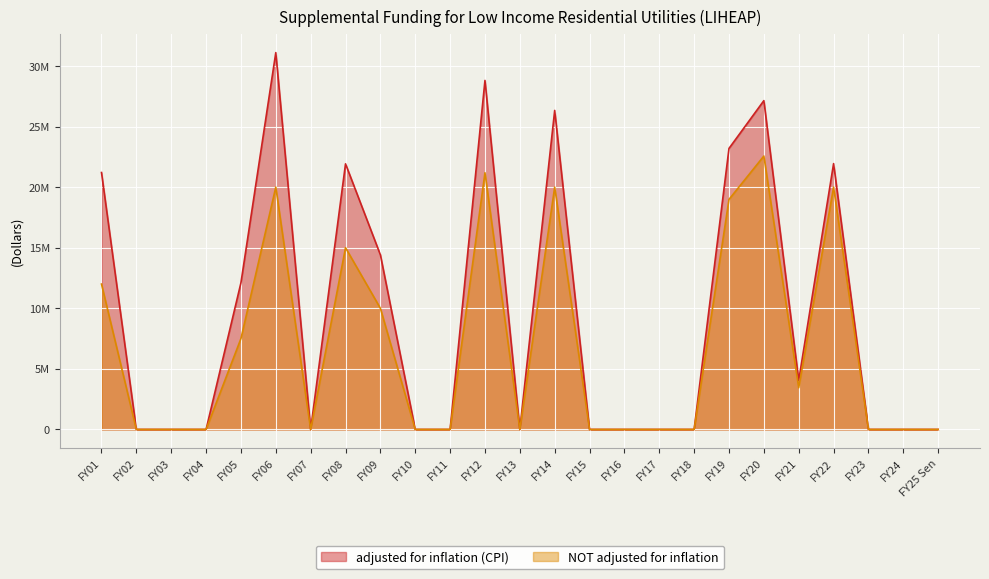

What is the label of the 2nd point from the right?

FY24